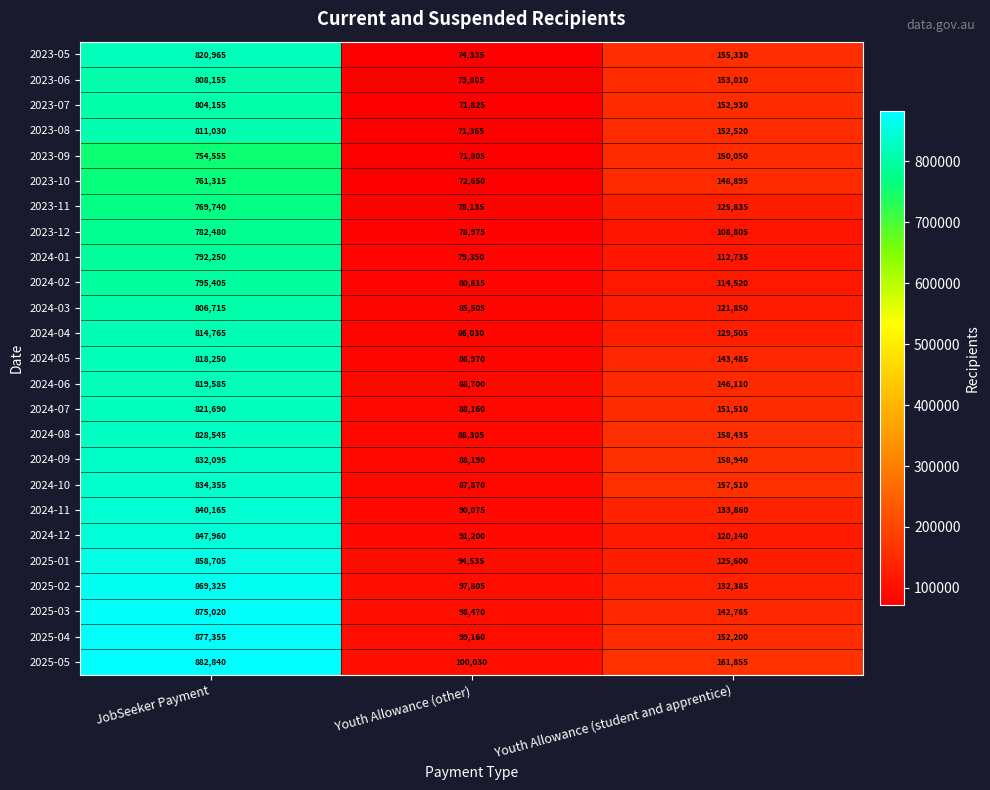

Which series has the largest total across all categories?

2025-05